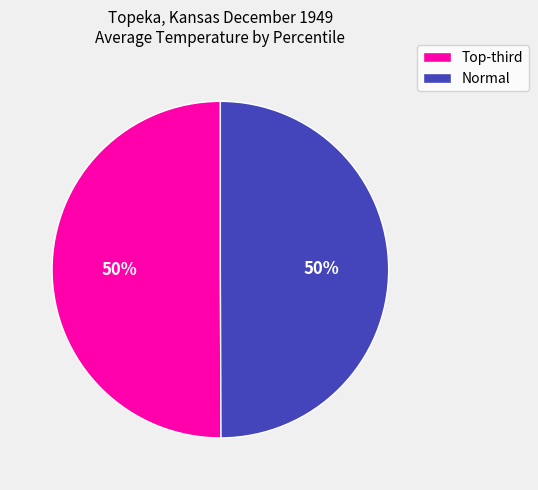

How many segments does this pie chart have?

2